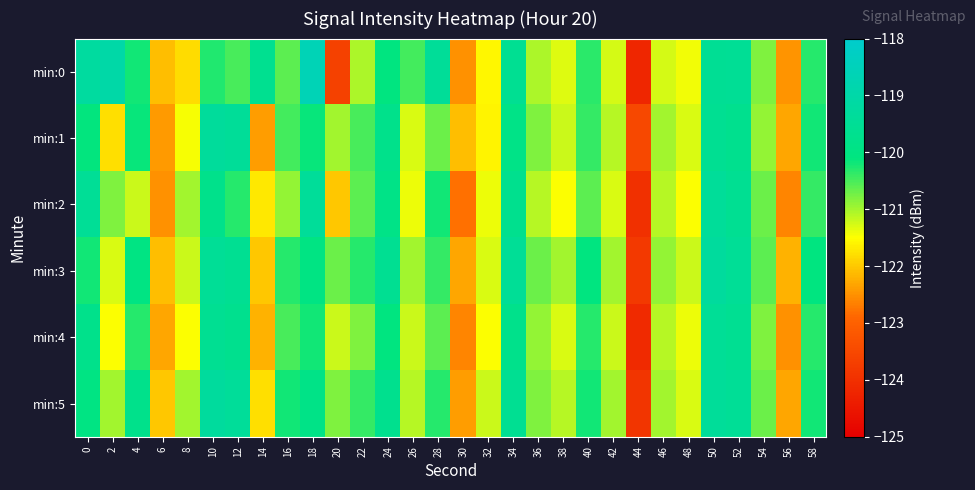

List the series in order of their peak value, highest first.

min:0, min:3, min:5, min:1, min:2, min:4